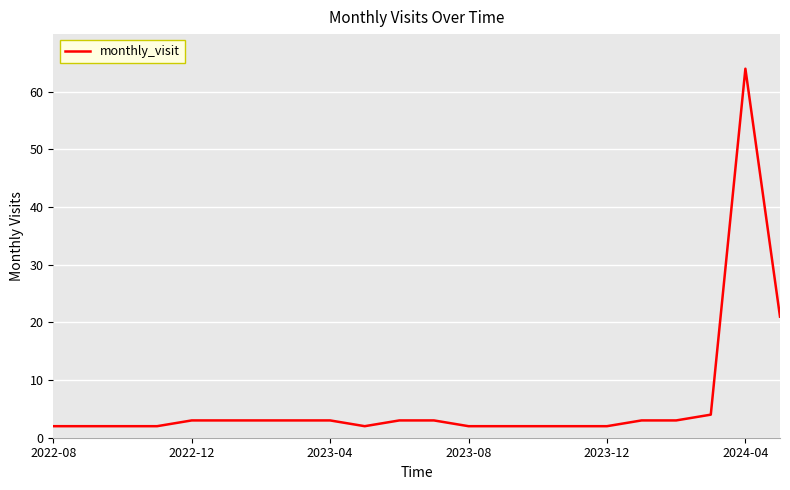

What is the maximum value shown in the chart?

64